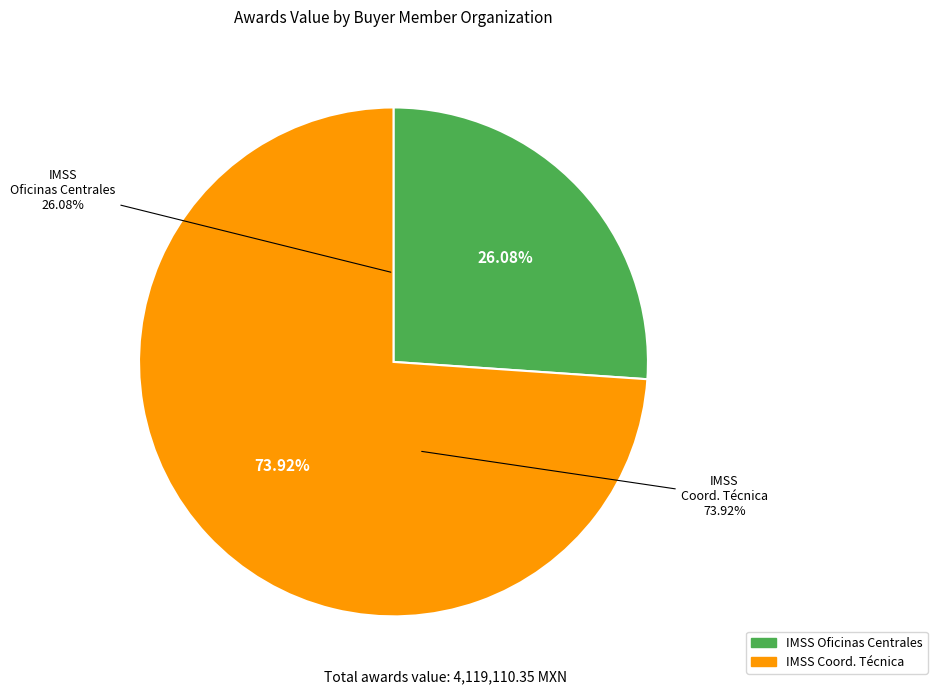

Does Instituto Mexicano del Seguro Social represent more than half of the total?

No